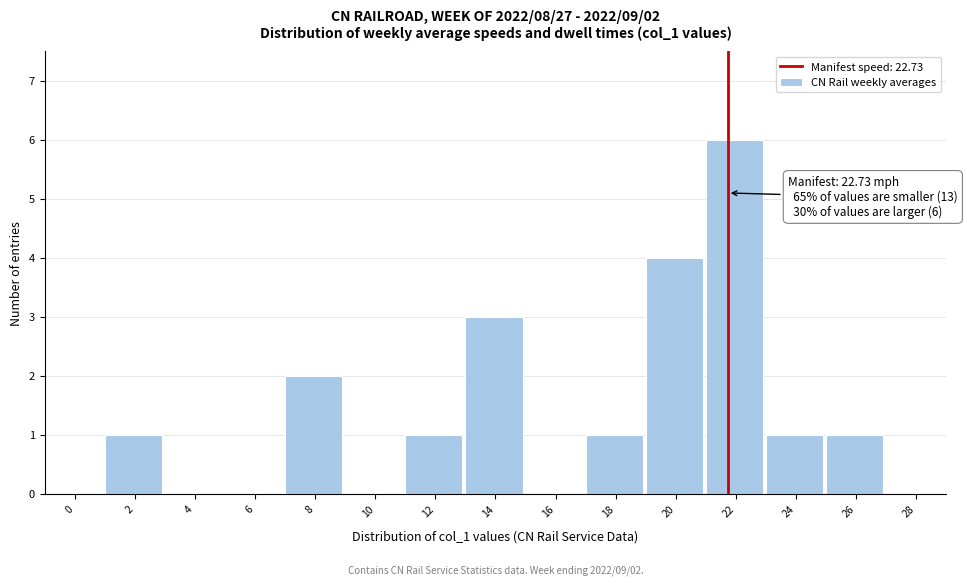

Reading left to right, list all the values displayed in this chart.

0=0	2=1	4=0	6=0	8=2	10=0	12=1	14=3	16=0	18=1	20=4	22=6	24=1	26=1	28=0